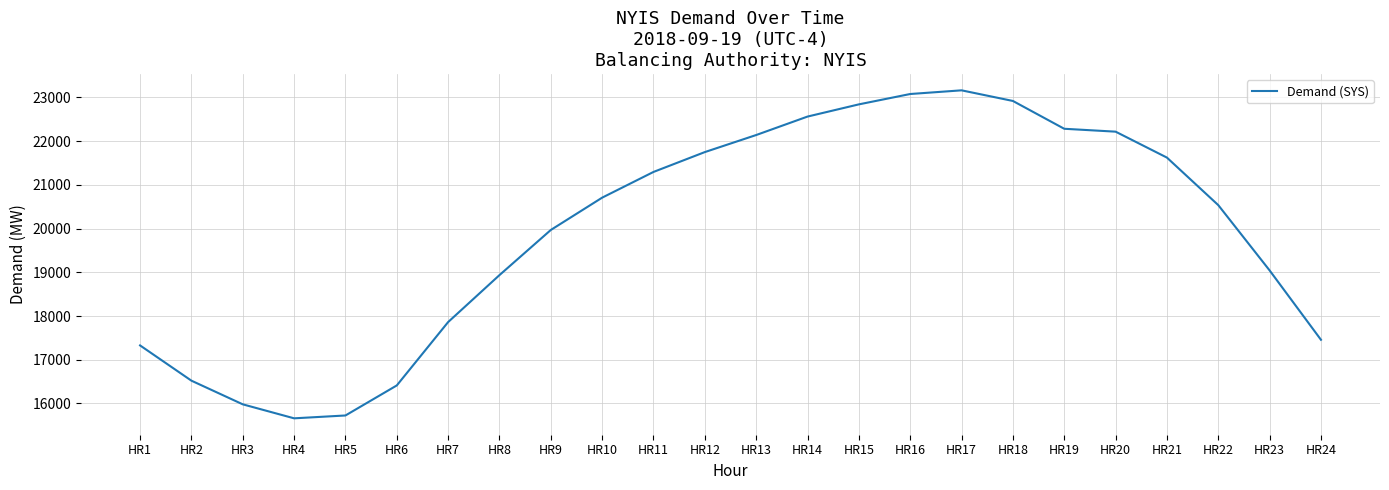

The value at HR13 is 12098. True or false?

False